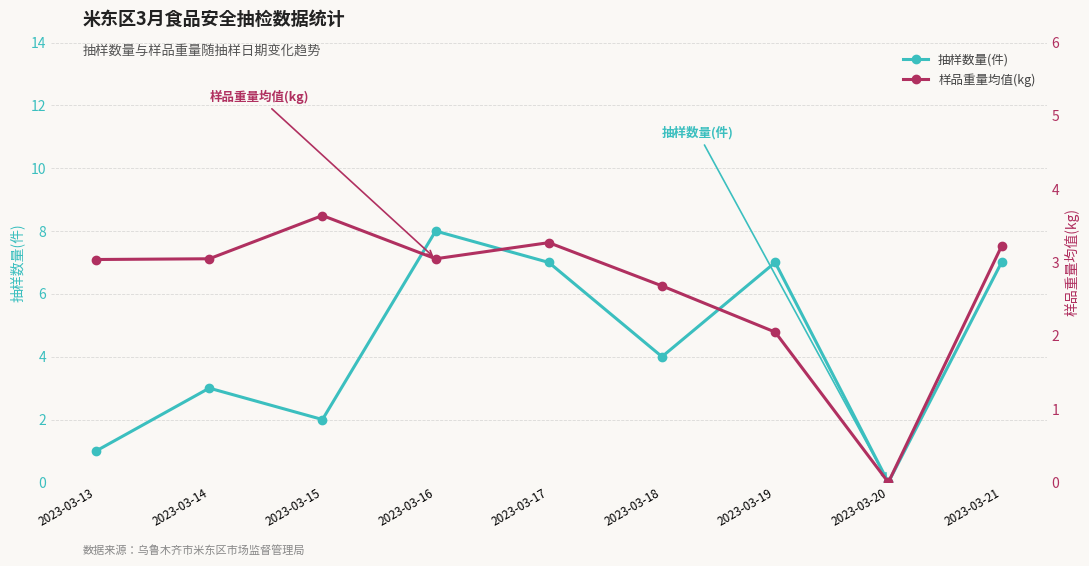

What is the difference between the second highest and second lowest values in the 抽样数量(件) series?

6